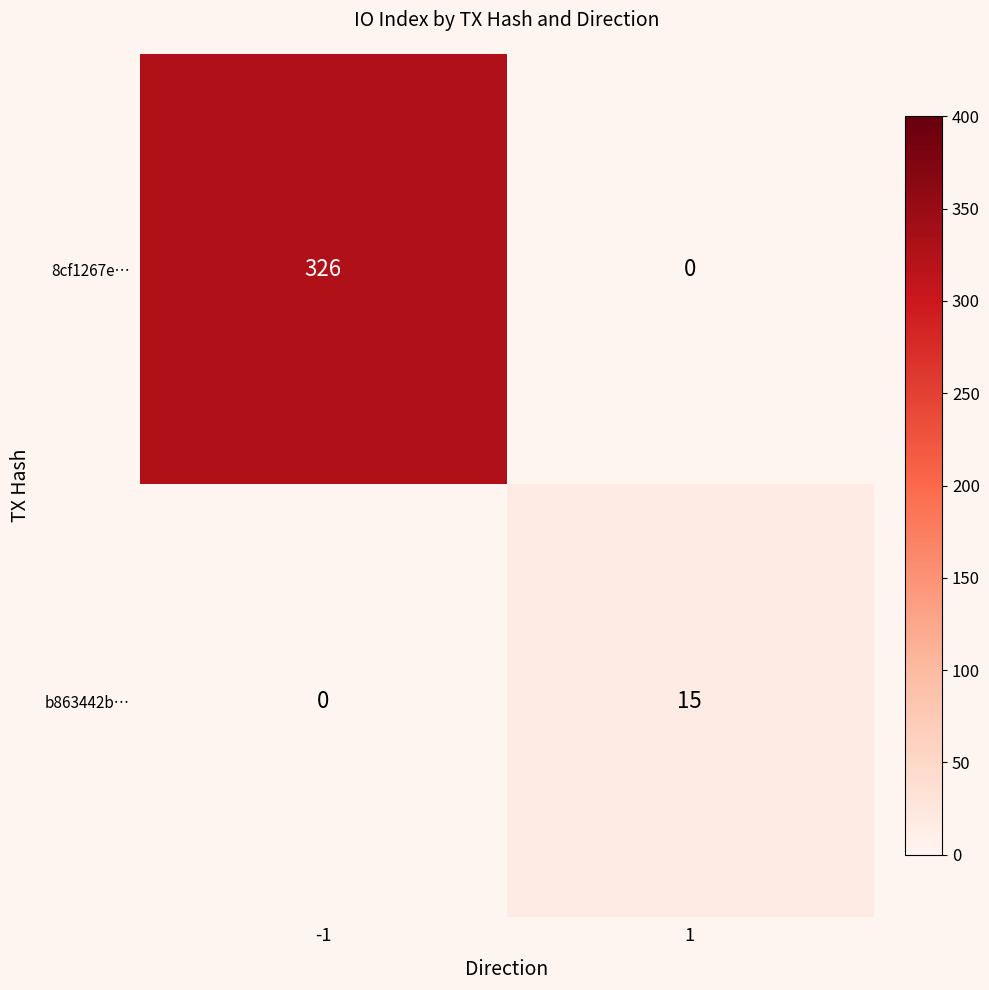

Which series changed the most between -1 and 1?

8cf1267e…